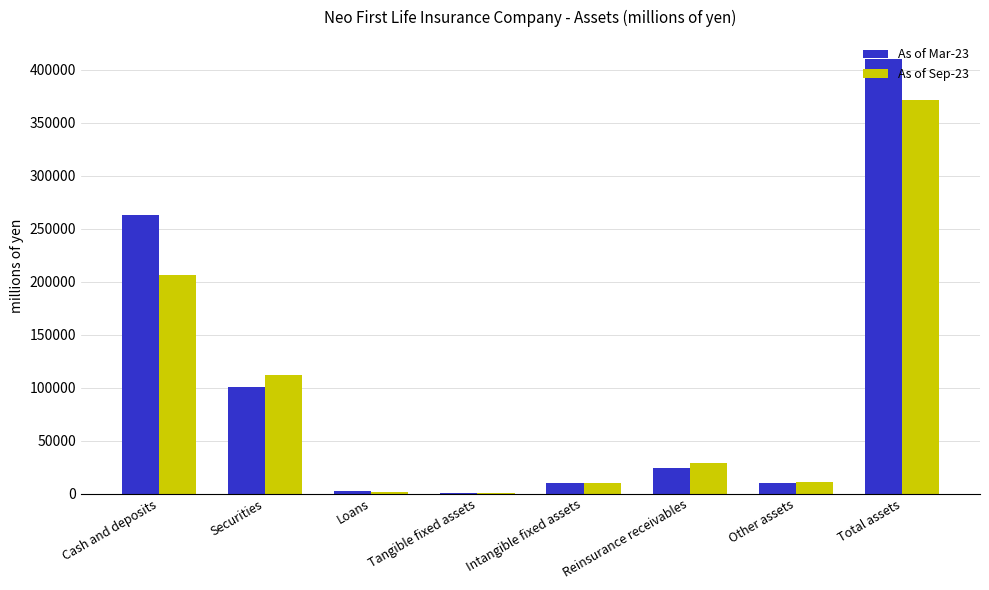

Which category has the highest value in the As of Sep-23 series?

Total assets